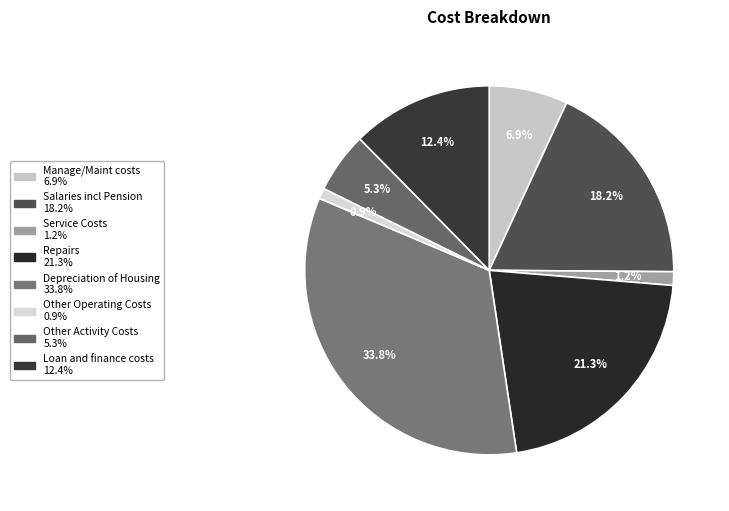

How many slices are in this pie chart?

8